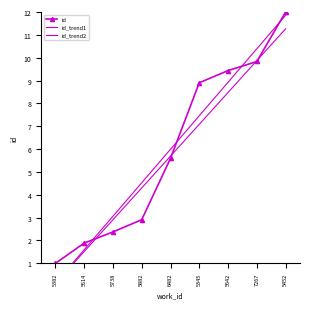

What is the smallest value displayed?

0.1